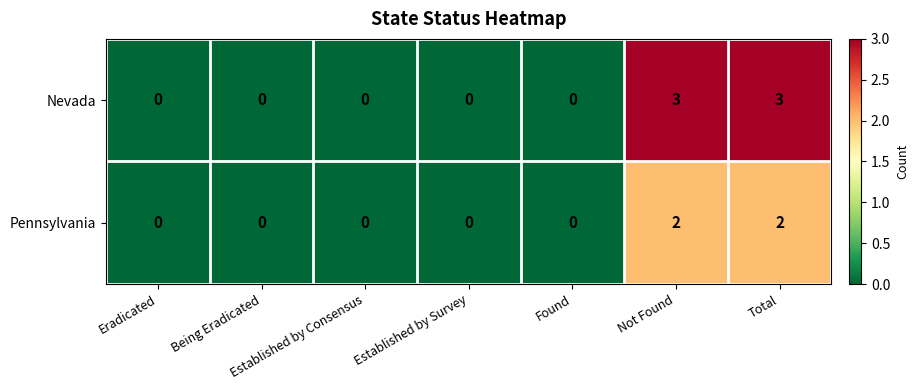

Which series has the largest total across all categories?

Nevada